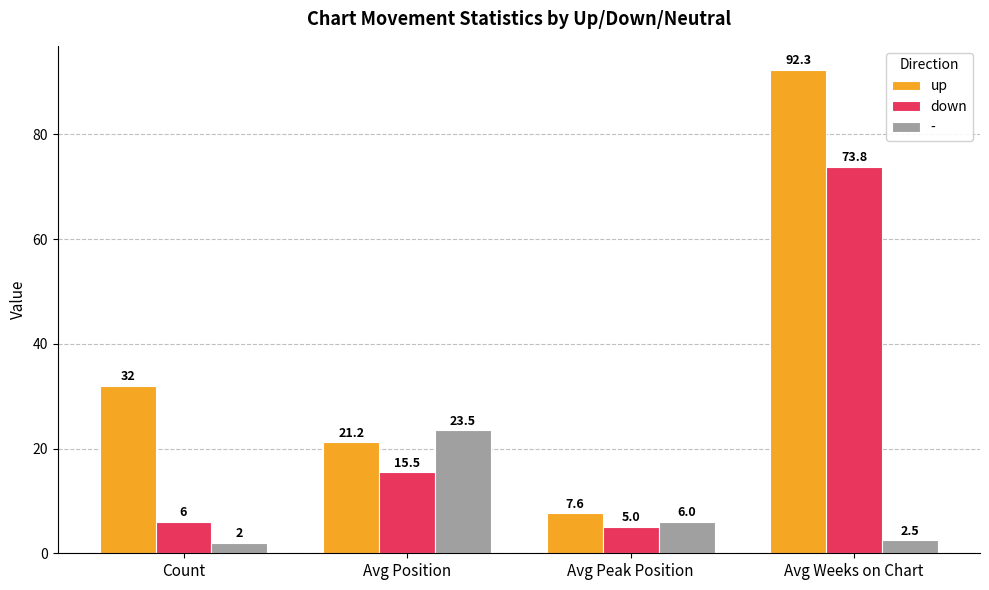

List the series in order of their overall mean, highest first.

up, down, -